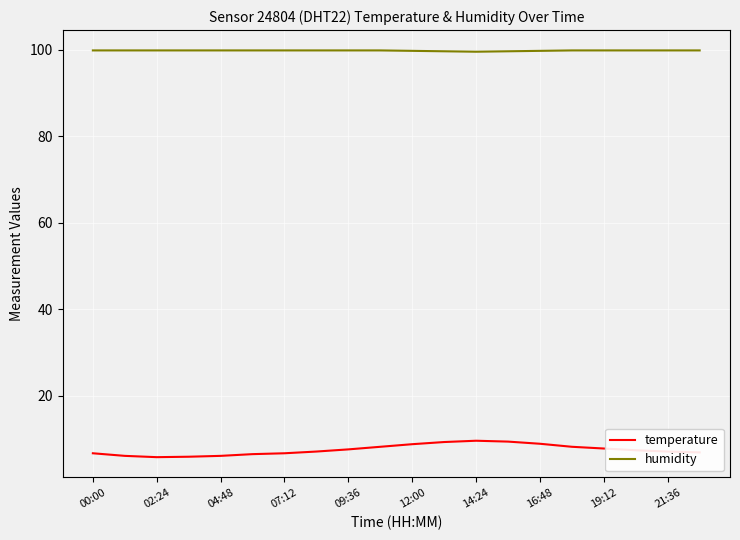

List the series in order of their overall mean, highest first.

humidity, temperature